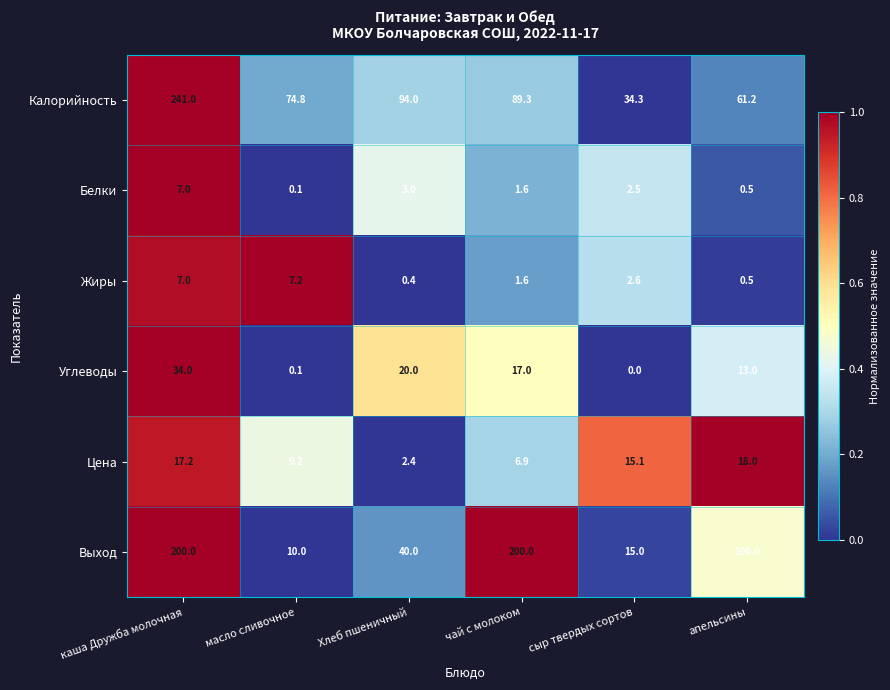

How many distinct data groups are displayed?

6